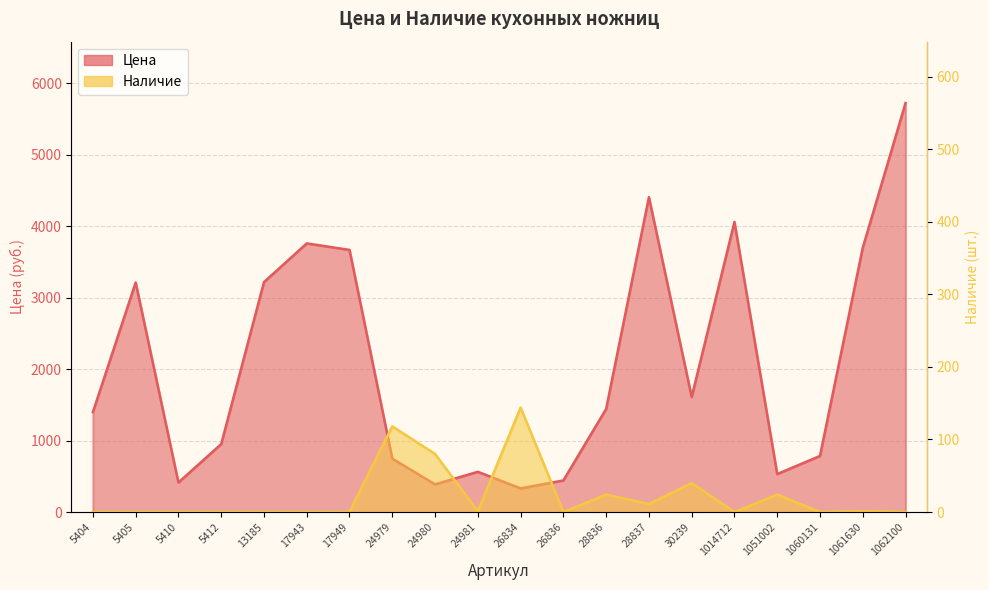

At how many categories does at least one series exceed 2204?

8